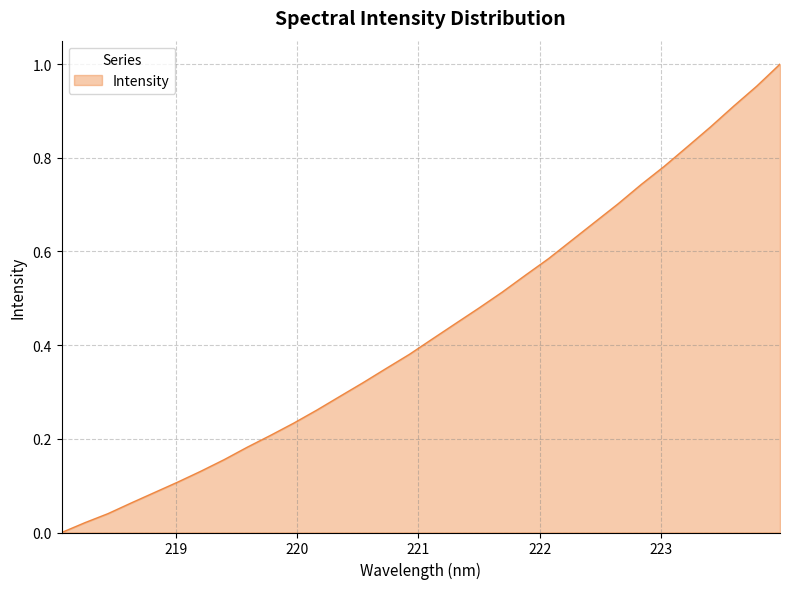

Does the chart display data point markers on the line(s)?

No